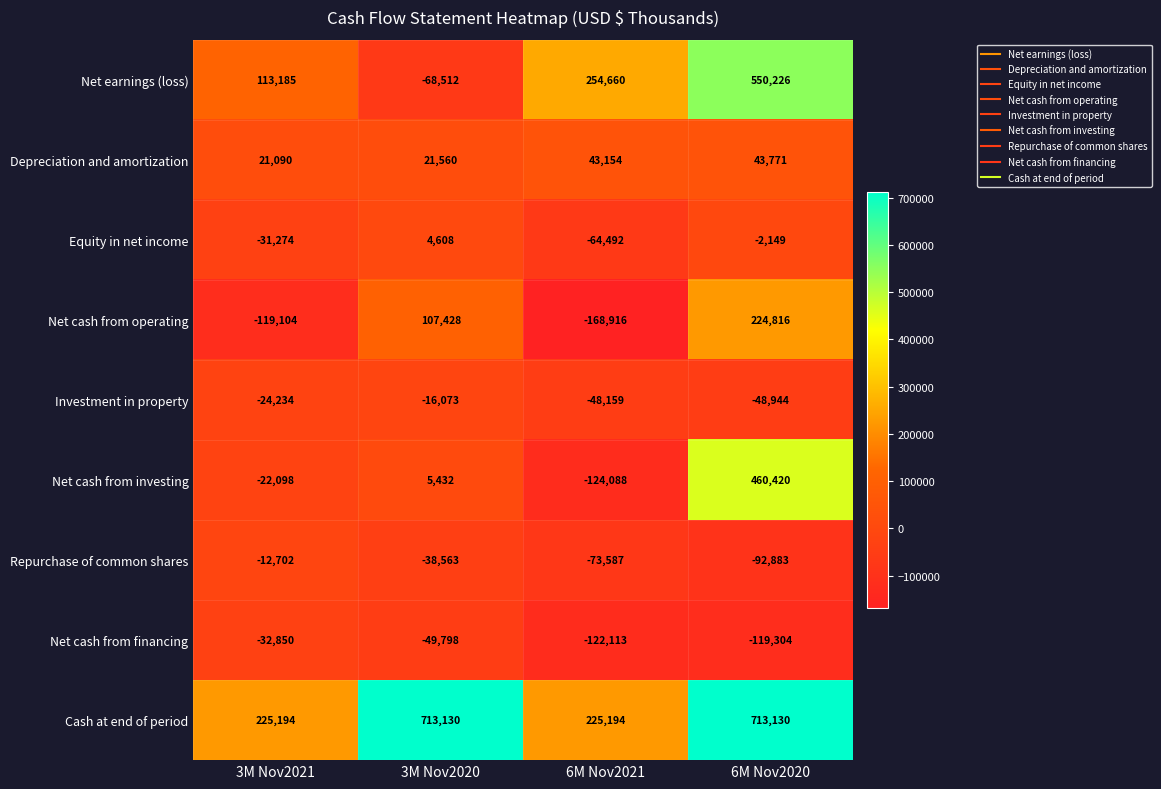

Which label corresponds to the smallest value in the chart?

6M Nov2021